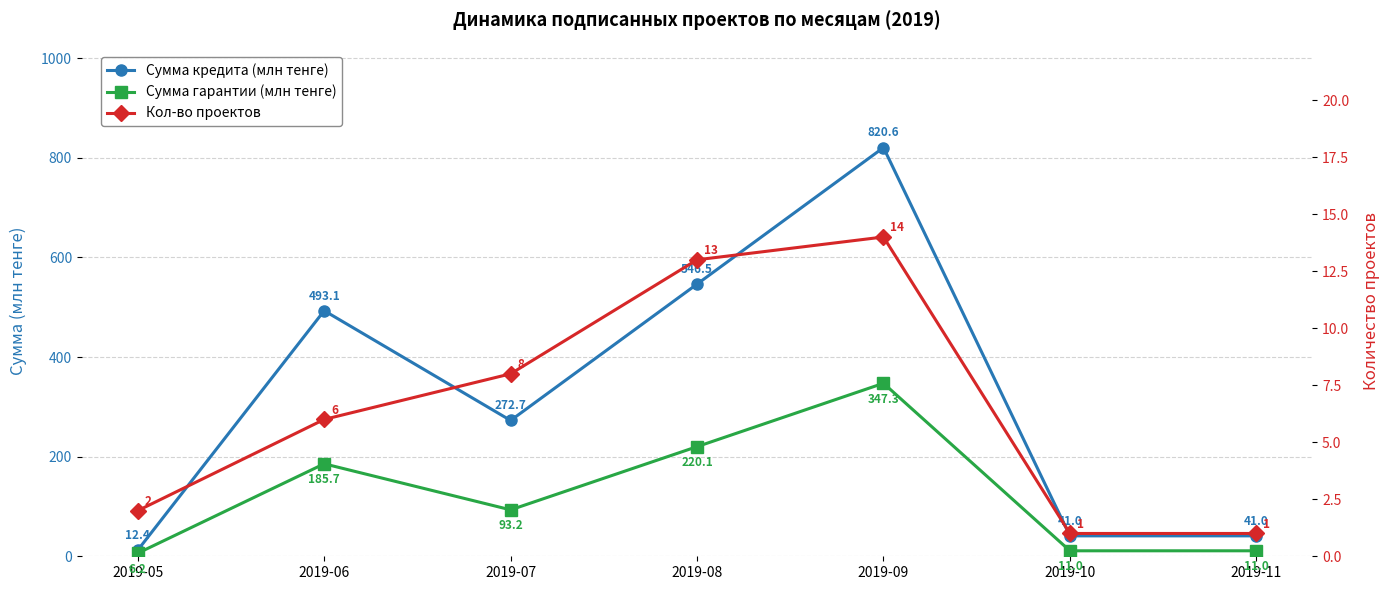

Reading right to left, list all the values displayed in this chart.

Сумма кредита (млн тенге): 2019-11=41.0	2019-10=41.0	2019-09=820.6	2019-08=546.5	2019-07=272.7	2019-06=493.1	2019-05=12.4
Сумма гарантии (млн тенге): 2019-11=11.0	2019-10=11.0	2019-09=347.3	2019-08=220.1	2019-07=93.2	2019-06=185.7	2019-05=6.2
Кол-во проектов: 2019-11=1.0	2019-10=1.0	2019-09=14.0	2019-08=13.0	2019-07=8.0	2019-06=6.0	2019-05=2.0